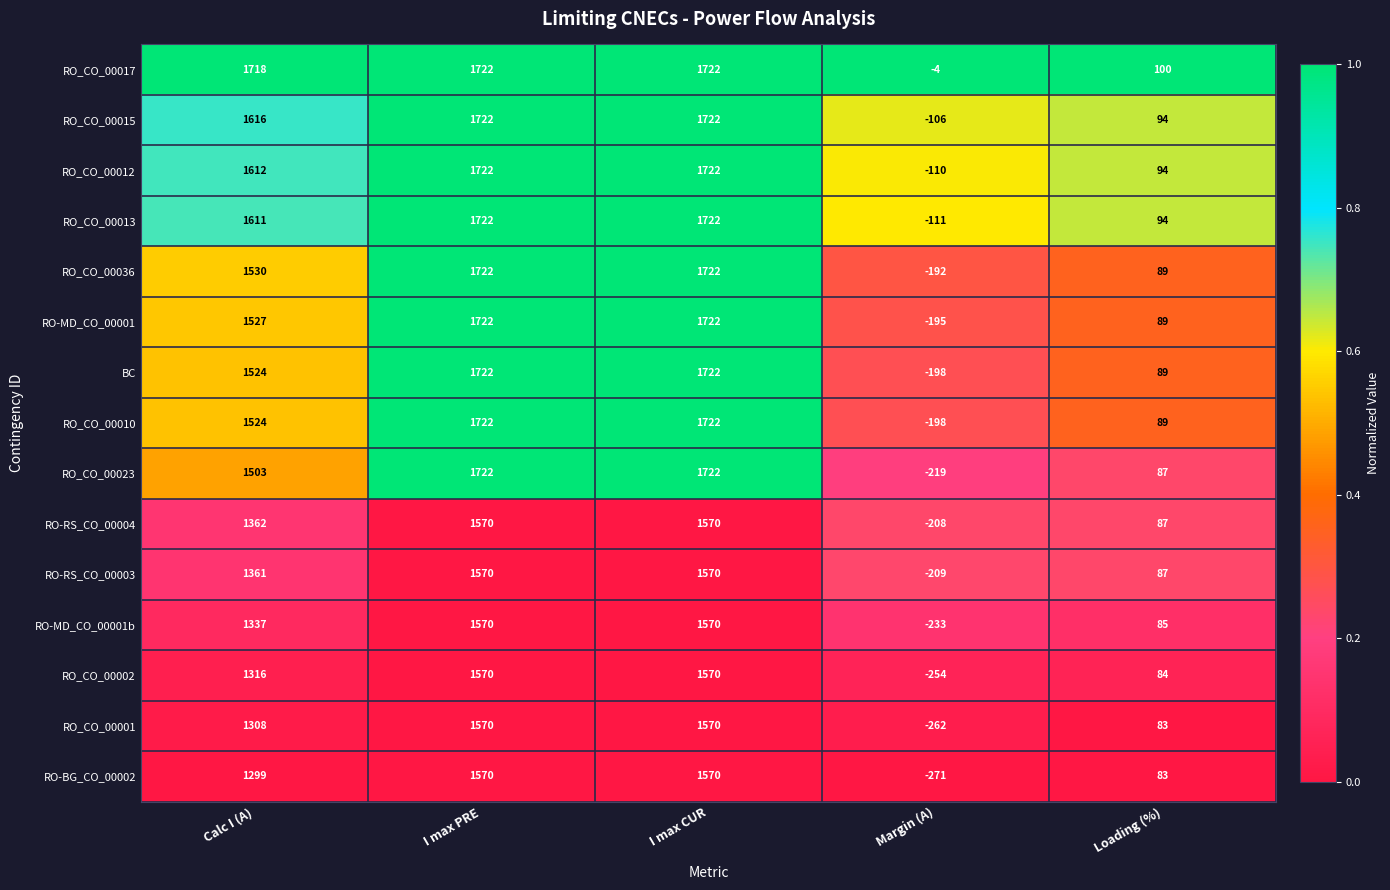

What is the total value across all series at Loading (%)?

1334